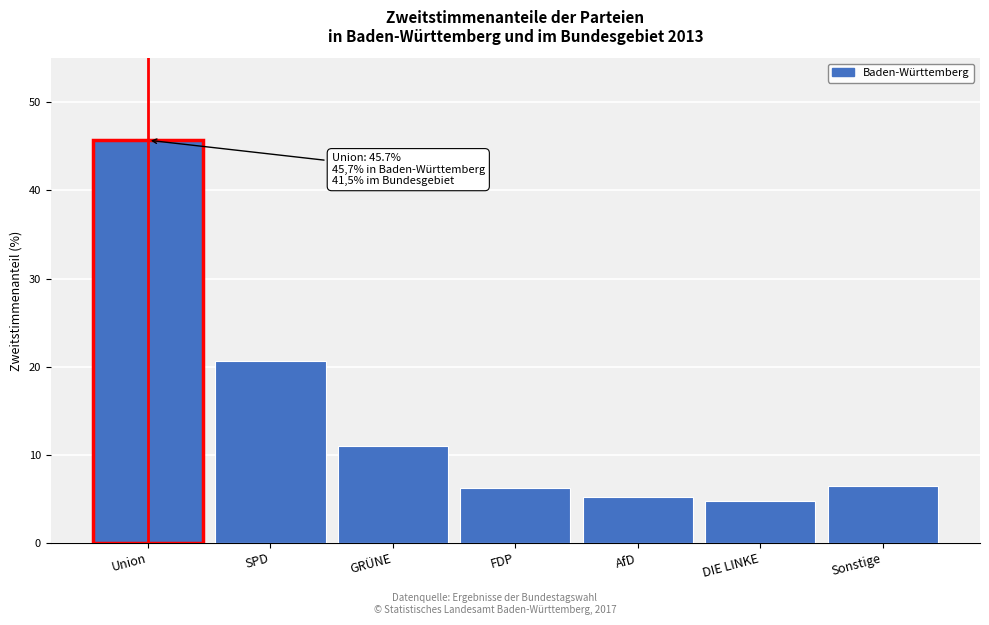

Reading left to right, what are all the values shown in this chart?

Union=45.7	SPD=20.6	GRÜNE=11.0	FDP=6.2	AfD=5.2	DIE LINKE=4.8	Sonstige=6.5